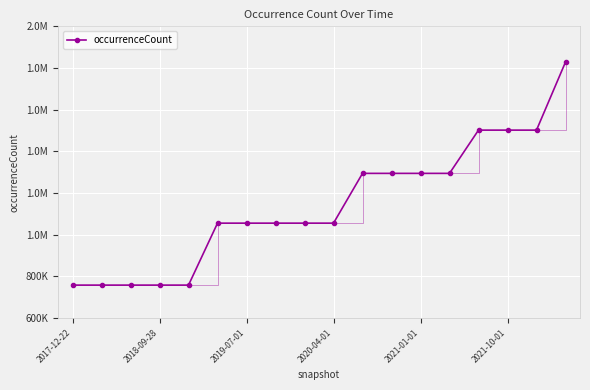

Does the chart have visible grid lines?

Yes